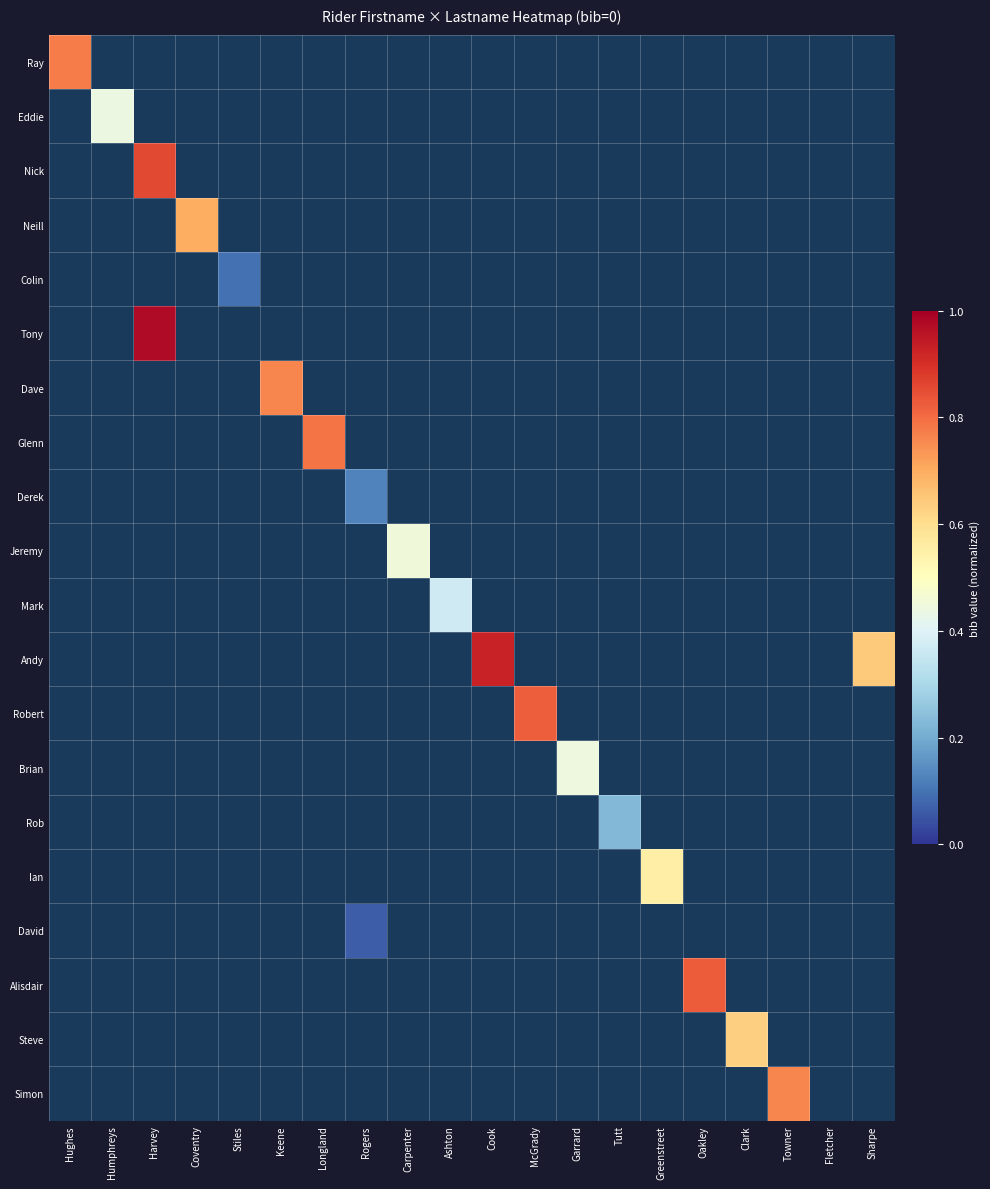

How many positive values does the Ian series have?

1